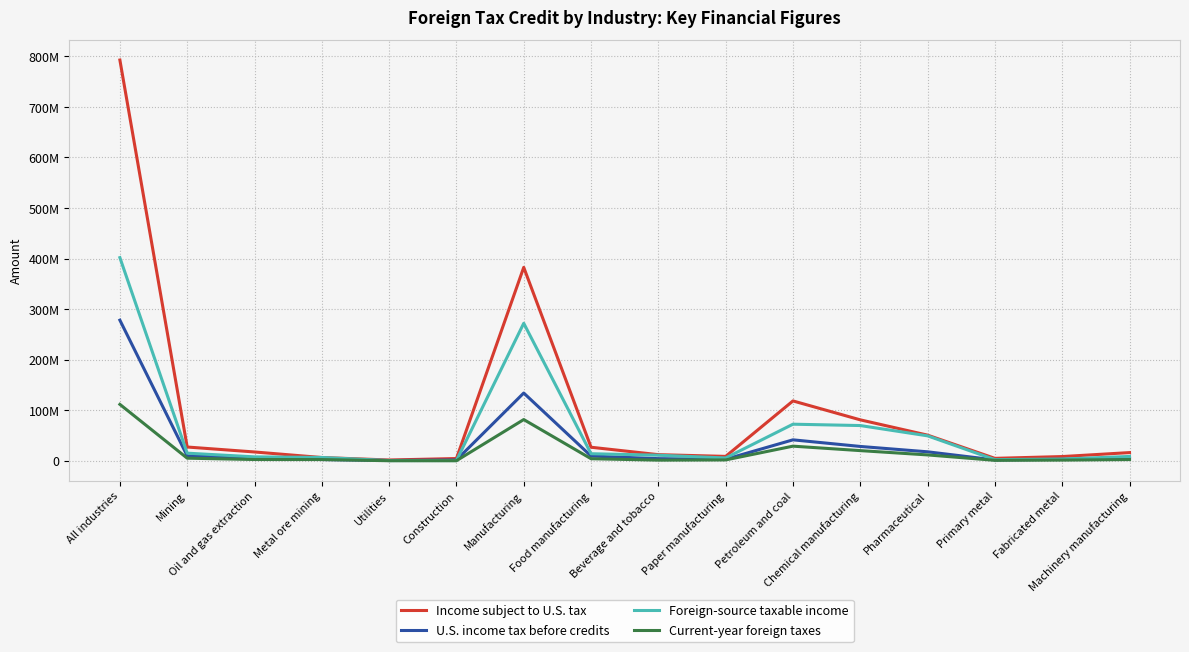

Does the chart have visible grid lines?

Yes